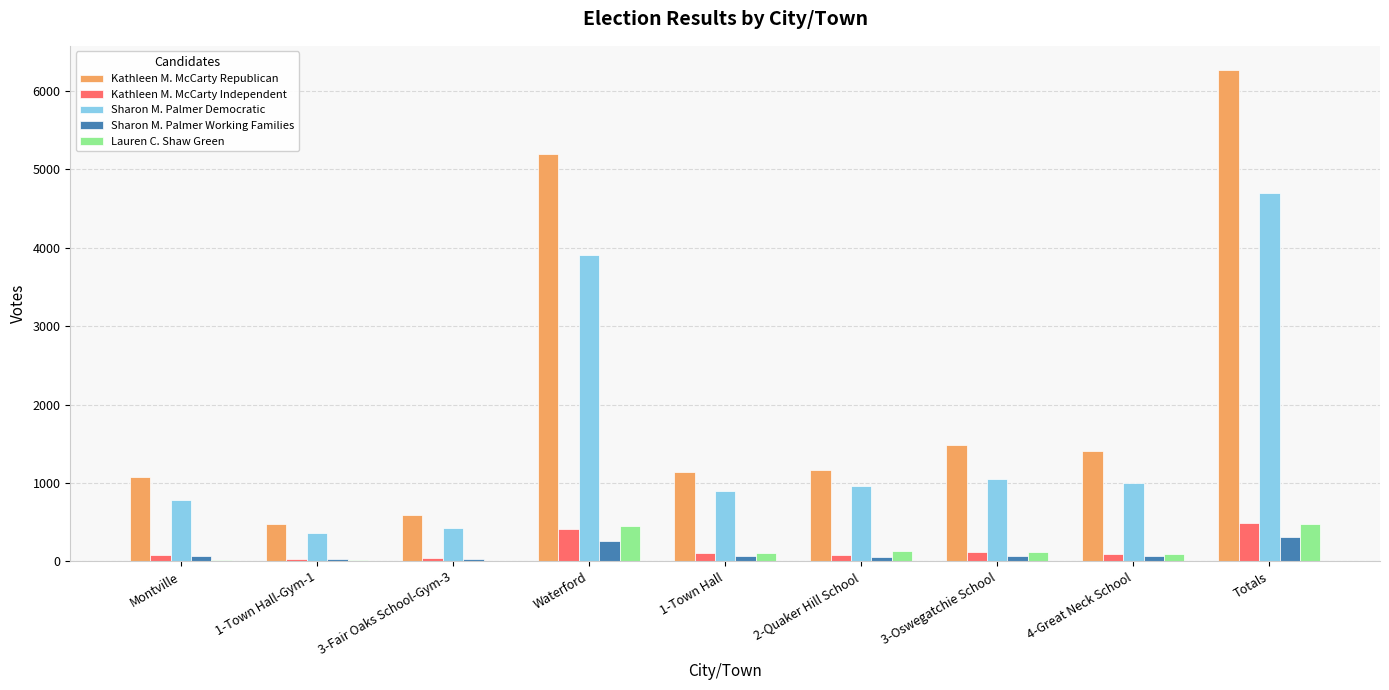

How many groups of bars are there?

9